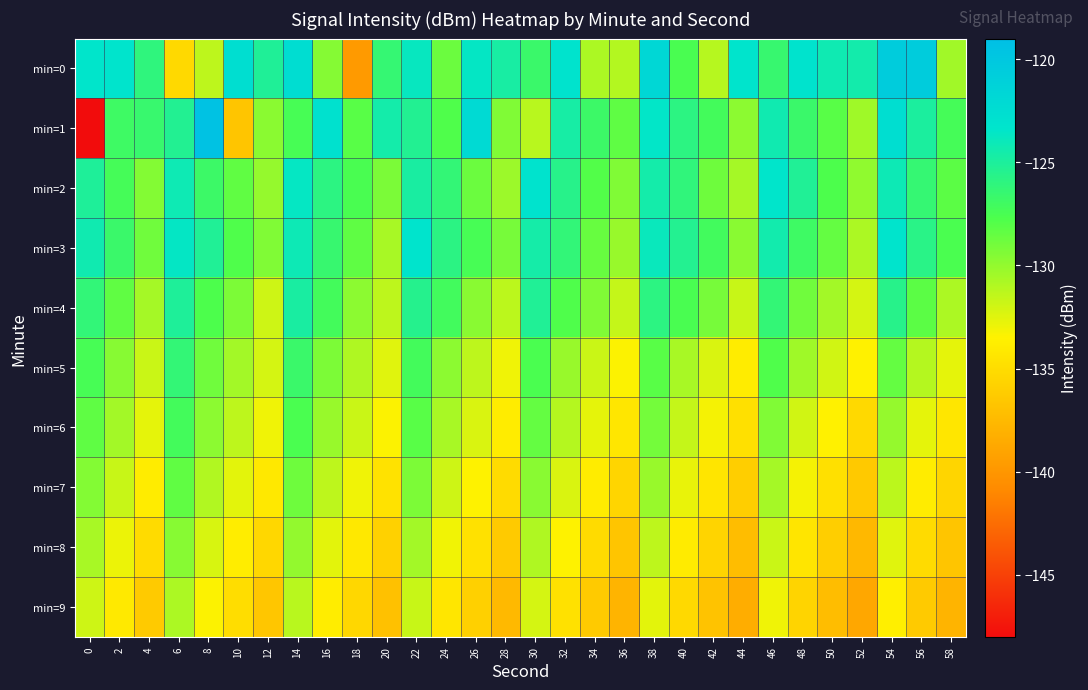

At which category is the sum across all series the highest?

14